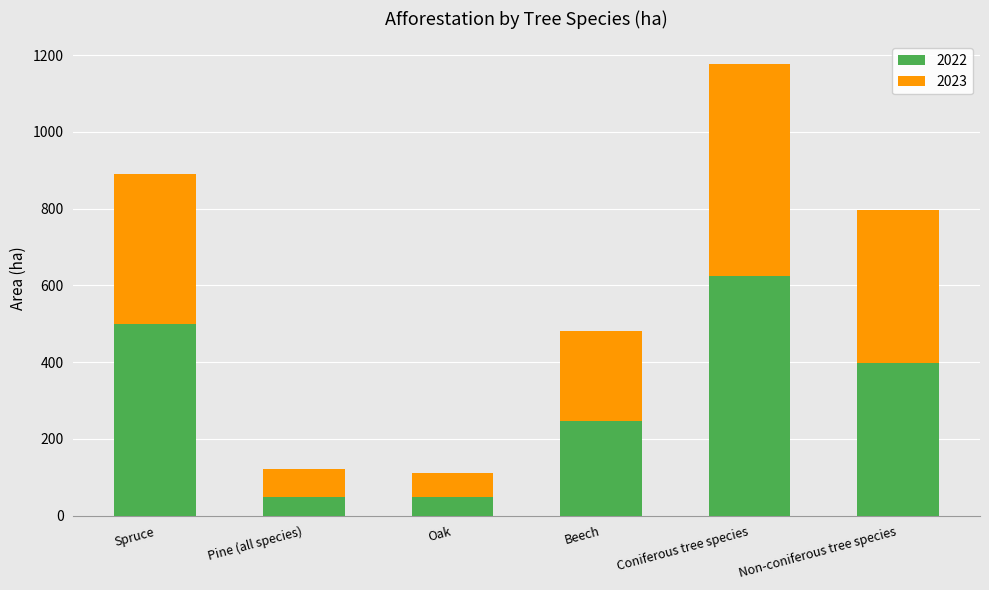

Where is 2022 nearest to the value 336?

Non-coniferous tree species